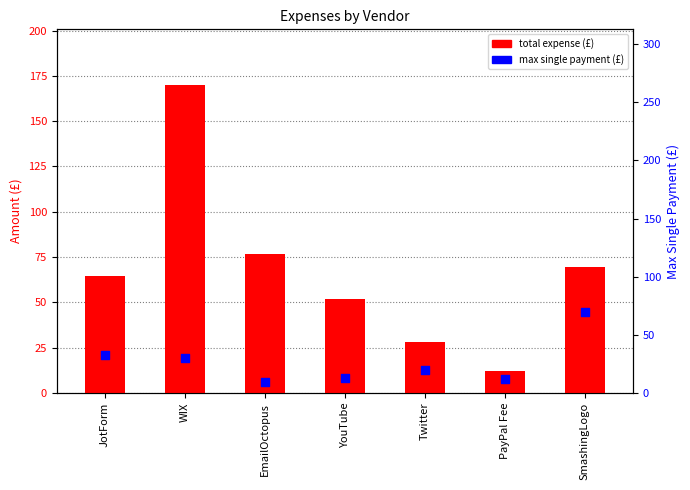

What are all the series names shown in the legend?

total expense (£), max single payment (£)